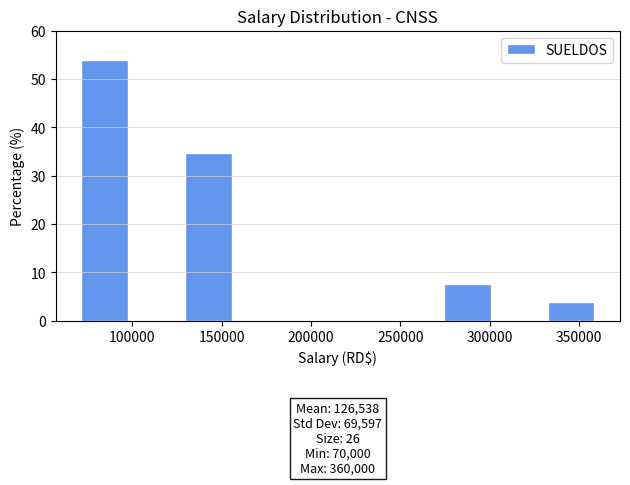

Over which range of the x-axis is the bar tallest?

70000 to 99000